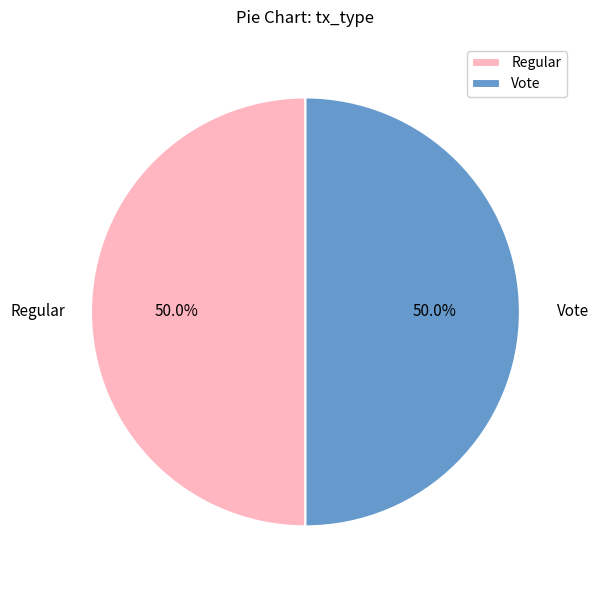

How much of the chart is everything except Regular?

50.0%